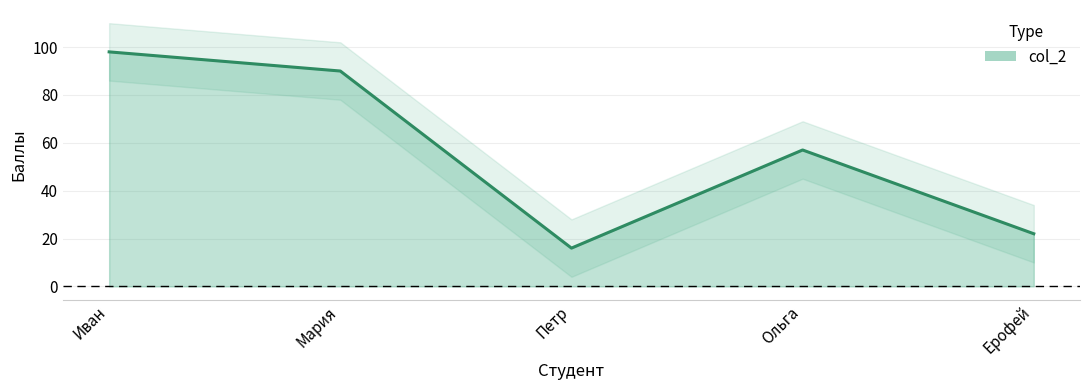

List the labels in order of value, largest first.

Иван, Мария, Ольга, Ерофей, Петр